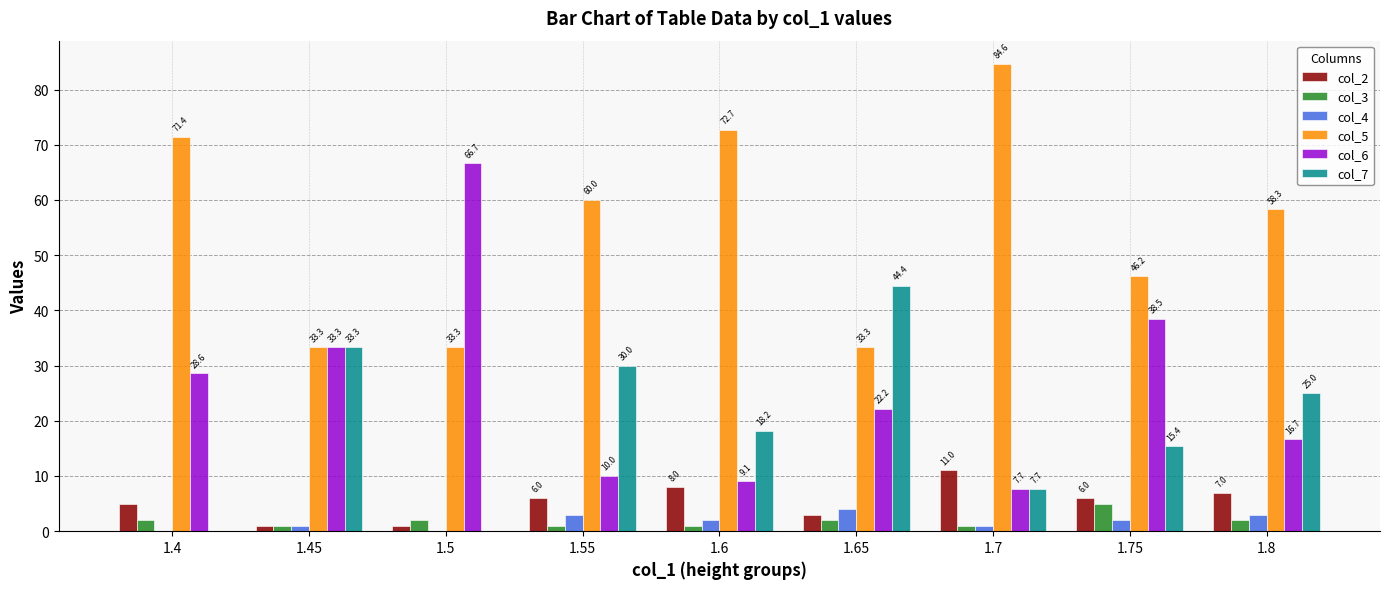

What is the total value across all series at 1.75?

113.0